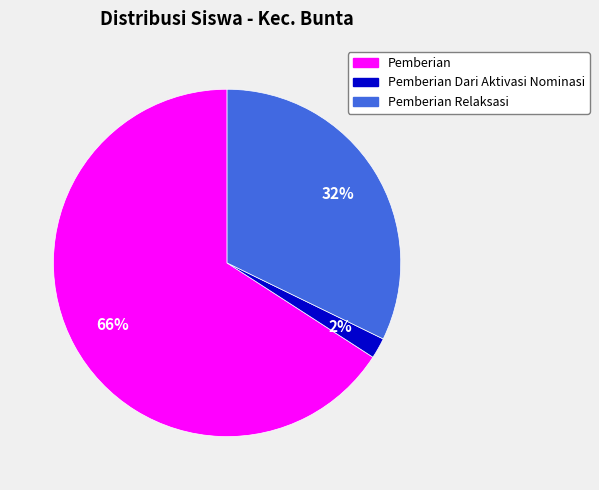

To the nearest percent, what is the difference between the largest and smallest slice percentages?

64%